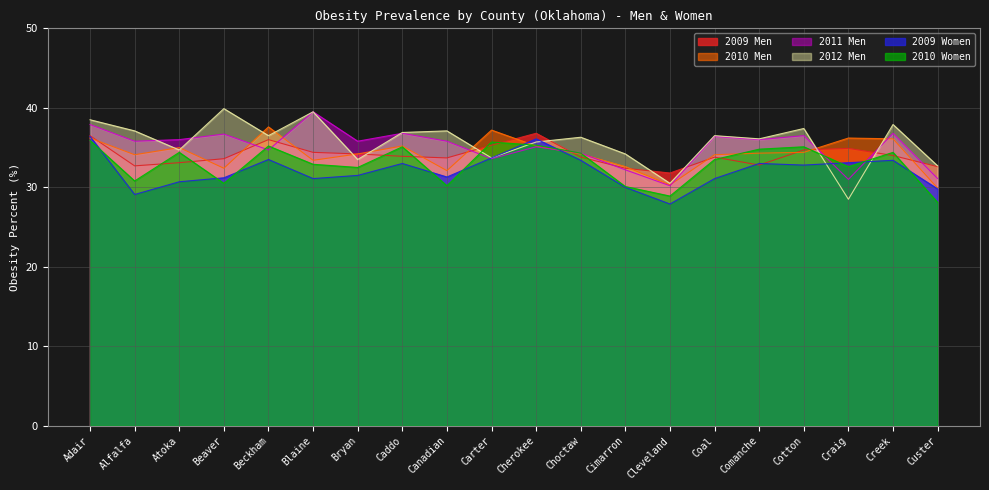

The 2009 Men series shows 13.3 at Coal. True or false?

False